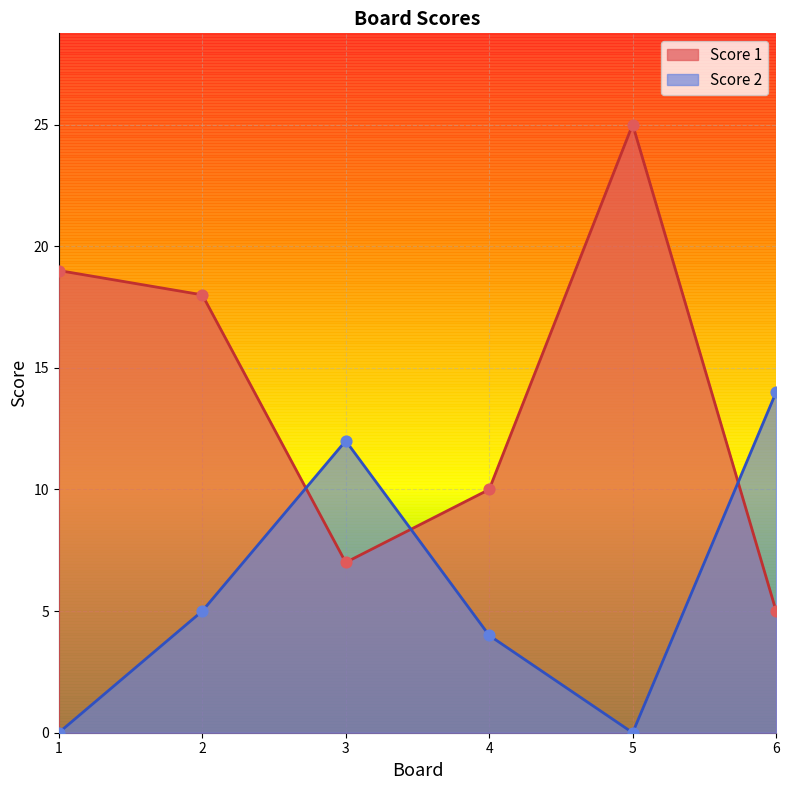

Is the value of Score 1 at 3 greater than the value of Score 2 at 3?

No